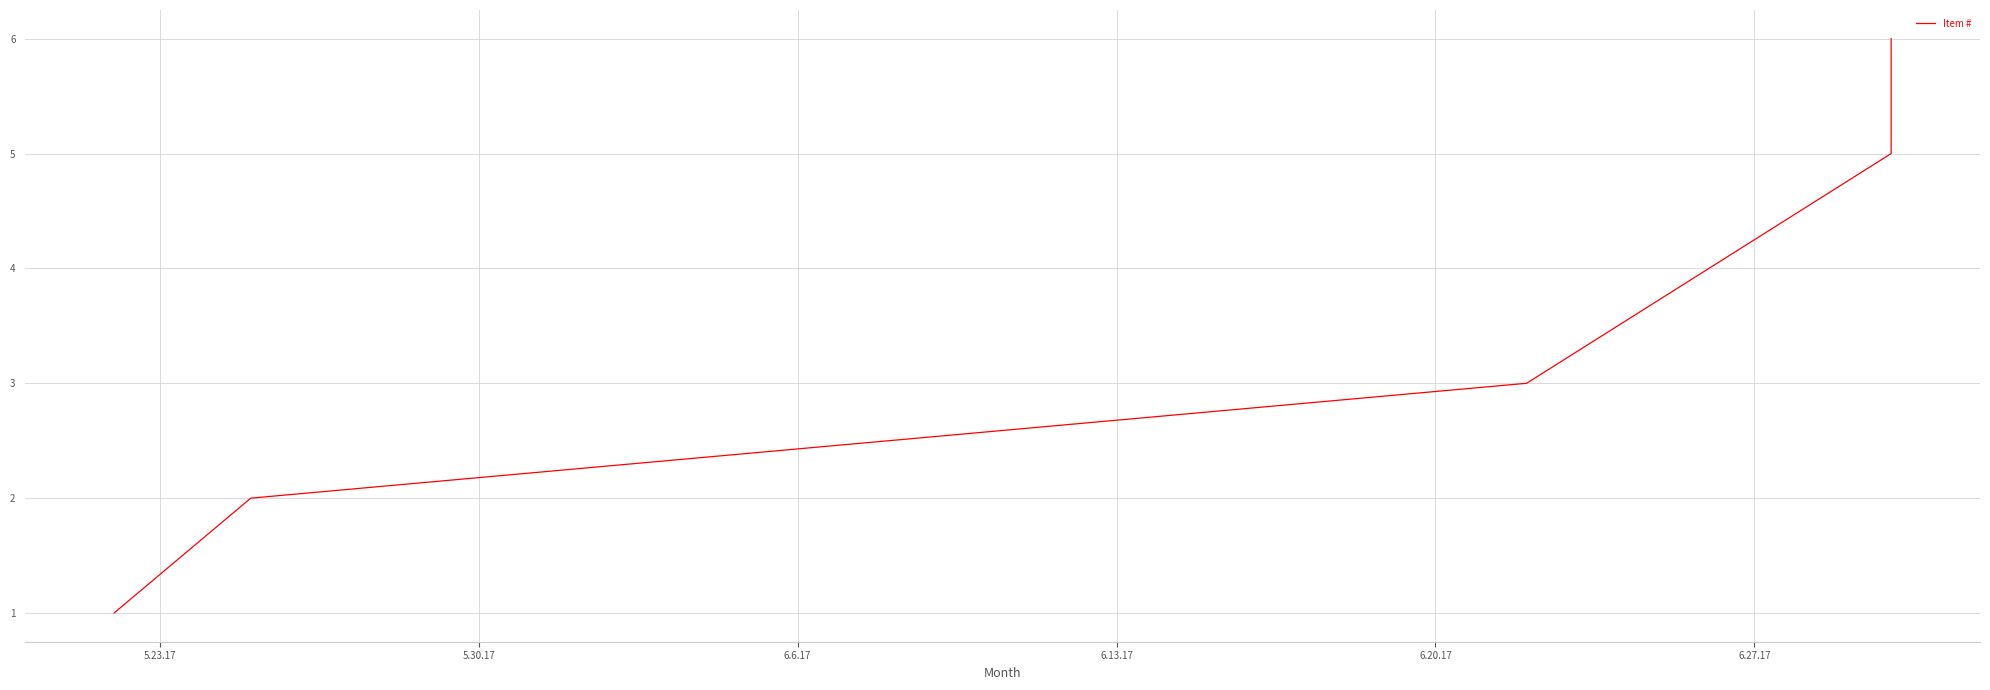

What is the difference between the second highest and minimum values?

4